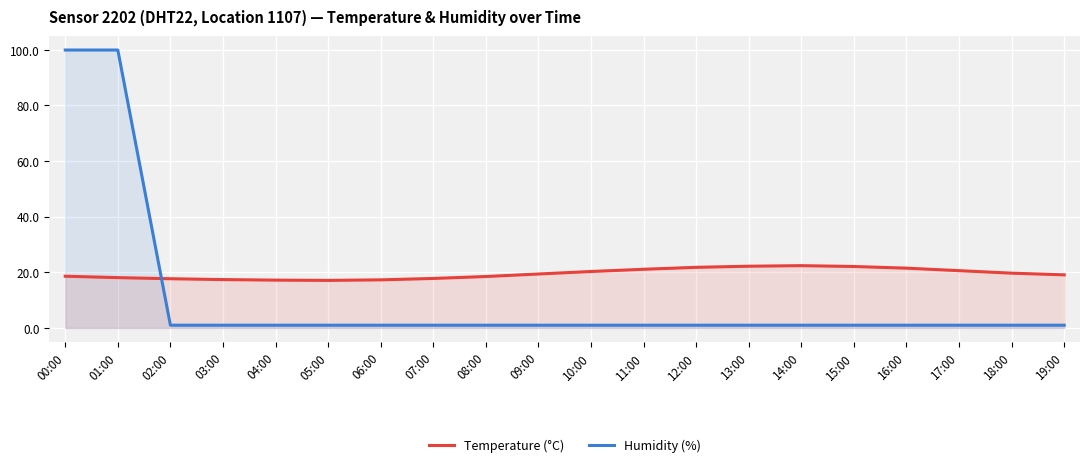

At 07:00, list the series in order from largest to smallest.

Temperature (°C), Humidity (%)